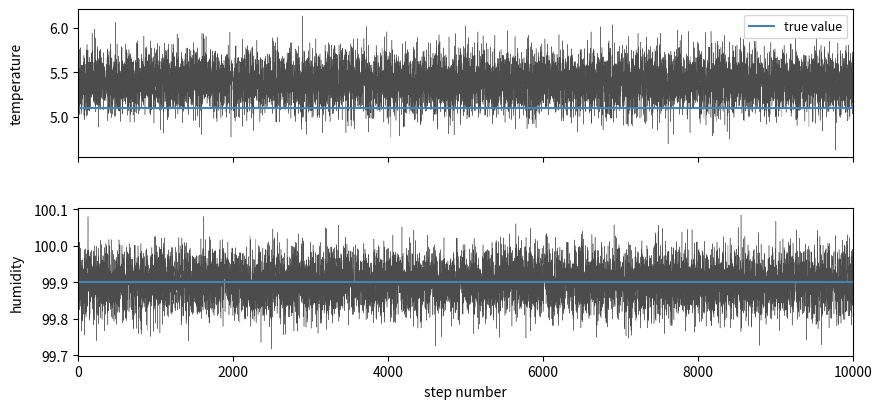

The humidity series shows 38.1 at 26. True or false?

False